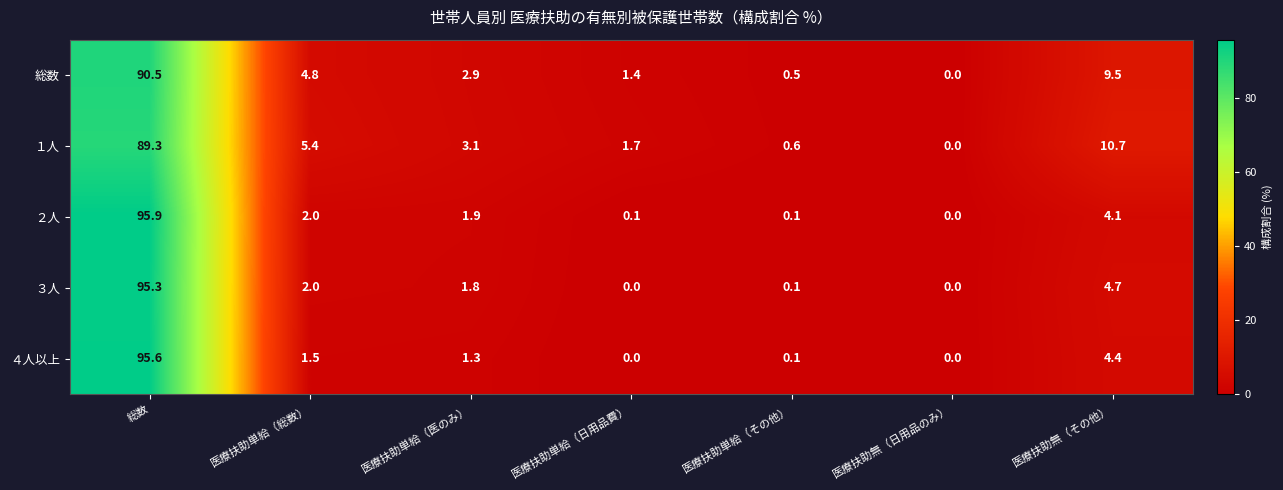

What is the difference between the second highest and second lowest values in the ３人 series?

4.7